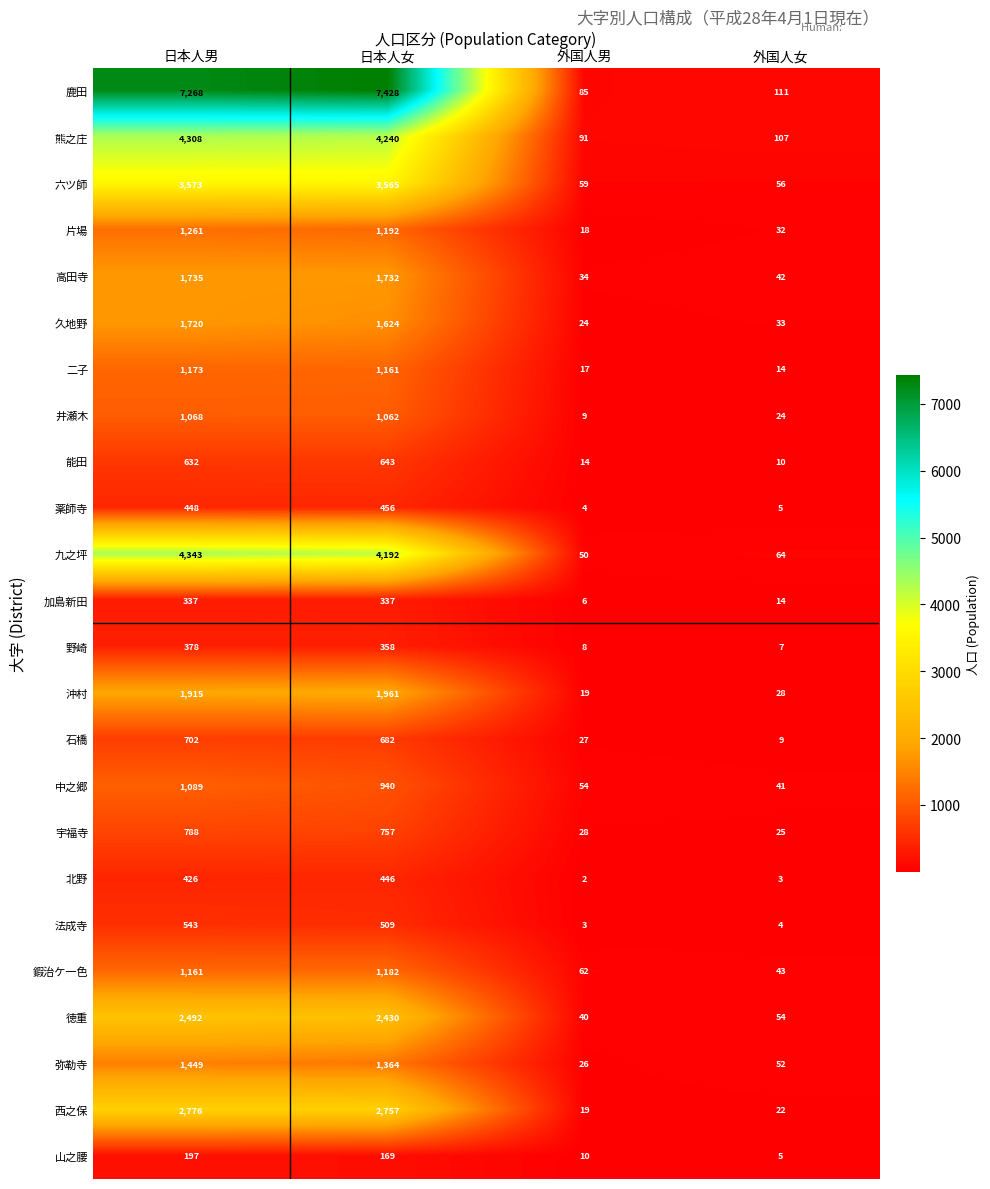

Which series has the widest spread of values?

鹿田